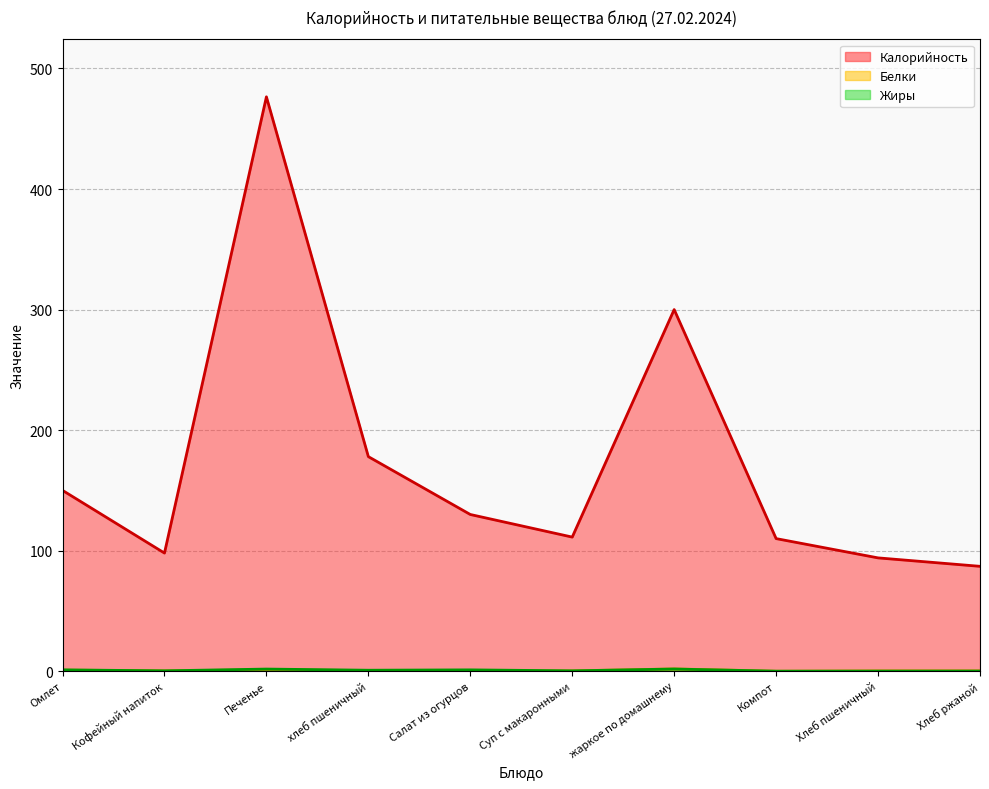

Which has a higher value, Хлеб ржаной or Хлеб пшеничный?

Хлеб пшеничный